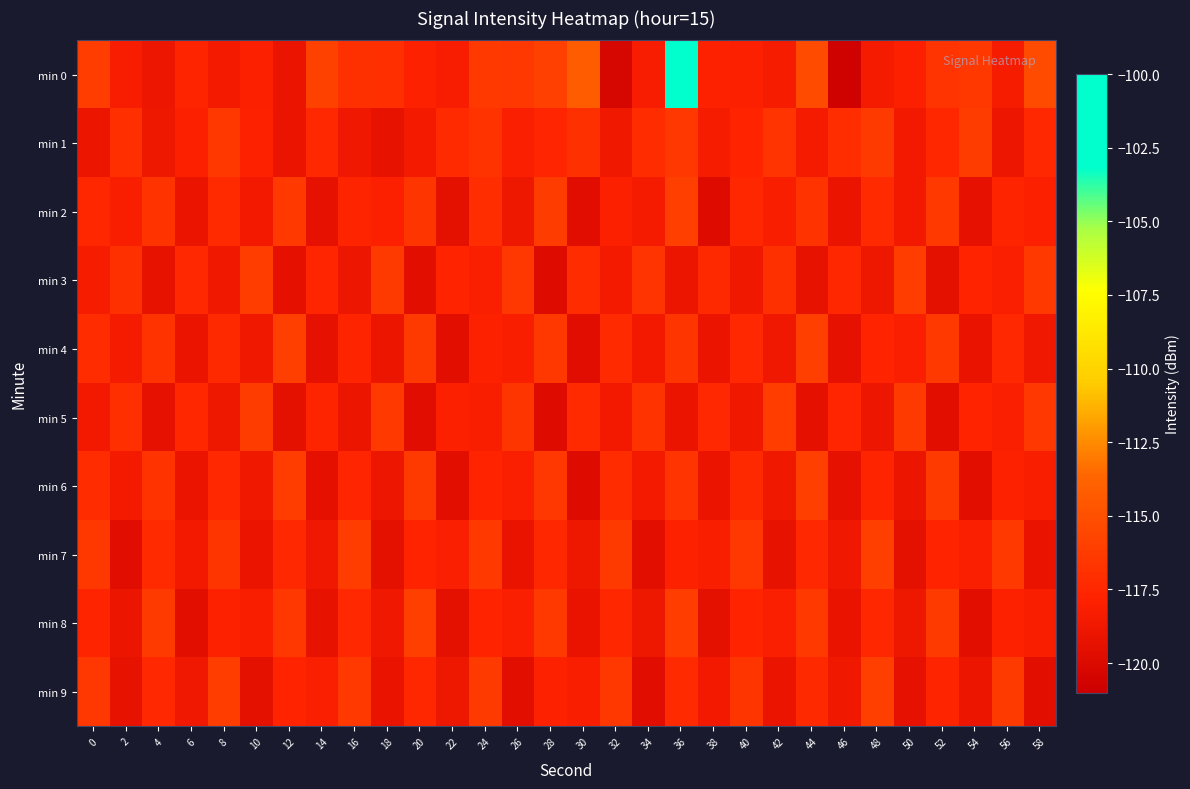

Reading left to right, what are all the values shown in this chart?

min 0: 0=-116.2	2=-118.3	4=-118.9	6=-117.6	8=-118.5	10=-117.9	12=-119.0	14=-115.9	16=-116.9	18=-117.1	20=-117.8	22=-118.3	24=-116.4	26=-116.5	28=-115.9	30=-114.2	32=-120.3	34=-118.2	36=-102.2	38=-117.8	40=-118.0	42=-118.3	44=-115.3	46=-120.7	48=-118.4	50=-118.0	52=-116.7	54=-116.5	56=-118.3	58=-115.3
min 1: 0=-119.0	2=-117.0	4=-118.8	6=-117.9	8=-116.5	10=-117.9	12=-119.1	14=-117.4	16=-118.7	18=-119.3	20=-118.5	22=-117.3	24=-116.8	26=-118.1	28=-117.6	30=-116.9	32=-118.7	34=-117.2	36=-116.5	38=-118.3	40=-117.8	42=-116.7	44=-118.4	46=-117.1	48=-116.3	50=-118.6	52=-117.5	54=-116.2	56=-118.9	58=-117.4
min 2: 0=-117.5	2=-118.2	4=-116.8	6=-119.1	8=-117.3	10=-118.6	12=-116.4	14=-119.3	16=-117.7	18=-118.0	20=-116.6	22=-119.5	24=-117.1	26=-118.8	28=-116.2	30=-119.7	32=-117.9	34=-118.4	36=-116.0	38=-119.9	40=-117.5	42=-118.2	44=-116.8	46=-119.1	48=-117.3	50=-118.6	52=-116.4	54=-119.3	56=-117.7	58=-118.0
min 3: 0=-118.3	2=-116.9	4=-119.2	6=-117.4	8=-118.7	10=-116.1	12=-119.4	14=-117.6	16=-118.9	18=-116.3	20=-119.6	22=-117.8	24=-118.1	26=-116.5	28=-119.8	30=-117.2	32=-118.5	34=-116.7	36=-119.0	38=-117.3	40=-118.7	42=-117.0	44=-119.2	46=-117.5	48=-118.8	50=-116.2	52=-119.5	54=-117.8	56=-118.0	58=-116.3
min 4: 0=-117.2	2=-118.5	4=-116.8	6=-119.0	8=-117.3	10=-118.7	12=-116.0	14=-119.3	16=-117.7	18=-119.0	20=-116.2	22=-119.5	24=-117.8	26=-118.2	28=-116.5	30=-119.8	32=-117.2	34=-118.5	36=-116.7	38=-119.0	40=-117.5	42=-118.8	44=-116.0	46=-119.3	48=-117.8	50=-118.0	52=-116.3	54=-119.2	56=-117.5	58=-118.8
min 5: 0=-118.6	2=-117.0	4=-119.3	6=-117.5	8=-118.8	10=-116.2	12=-119.5	14=-117.7	16=-119.0	18=-116.4	20=-119.7	22=-117.9	24=-118.2	26=-116.6	28=-119.9	30=-117.3	32=-118.6	34=-116.8	36=-119.1	38=-117.4	40=-118.7	42=-116.1	44=-119.4	46=-117.6	48=-118.9	50=-116.3	52=-119.6	54=-117.8	56=-118.1	58=-116.5
min 6: 0=-117.2	2=-118.5	4=-116.8	6=-119.1	8=-117.4	10=-118.7	12=-116.1	14=-119.4	16=-117.6	18=-118.9	20=-116.3	22=-119.6	24=-117.8	26=-118.1	28=-116.5	30=-119.8	32=-117.2	34=-118.5	36=-116.7	38=-119.0	40=-117.3	42=-118.7	44=-116.0	46=-119.3	48=-117.7	50=-119.0	52=-116.2	54=-119.5	56=-117.8	58=-118.2
min 7: 0=-116.5	2=-119.8	4=-117.2	6=-118.5	8=-116.7	10=-119.0	12=-117.5	14=-118.8	16=-116.2	18=-119.5	20=-117.8	22=-118.0	24=-116.3	26=-119.2	28=-117.5	30=-118.8	32=-116.2	34=-119.5	36=-117.8	38=-118.2	40=-116.5	42=-119.2	44=-117.5	46=-118.8	48=-116.0	50=-119.5	52=-117.8	54=-118.0	56=-116.3	58=-119.2
min 8: 0=-117.7	2=-119.0	4=-116.2	6=-119.5	8=-117.8	10=-118.2	12=-116.5	14=-119.2	16=-117.5	18=-118.8	20=-116.0	22=-119.5	24=-117.8	26=-118.0	28=-116.3	30=-119.2	32=-117.5	34=-118.8	36=-116.2	38=-119.5	40=-117.8	42=-118.0	44=-116.3	46=-119.2	48=-117.5	50=-118.8	52=-116.2	54=-119.5	56=-117.8	58=-118.2
min 9: 0=-116.5	2=-119.2	4=-117.5	6=-118.8	8=-116.2	10=-119.5	12=-117.8	14=-118.0	16=-116.3	18=-119.2	20=-117.5	22=-118.8	24=-116.2	26=-119.5	28=-117.8	30=-118.2	32=-116.5	34=-119.8	36=-117.2	38=-118.5	40=-116.7	42=-119.0	44=-117.3	46=-118.7	48=-116.0	50=-119.3	52=-117.7	54=-119.0	56=-116.2	58=-119.5